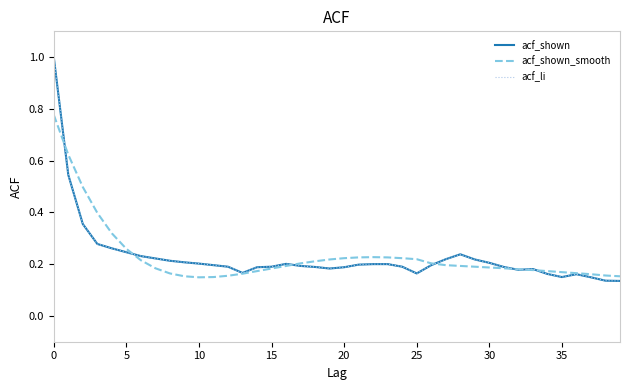

Is this an area chart (filled region under the line)?

No